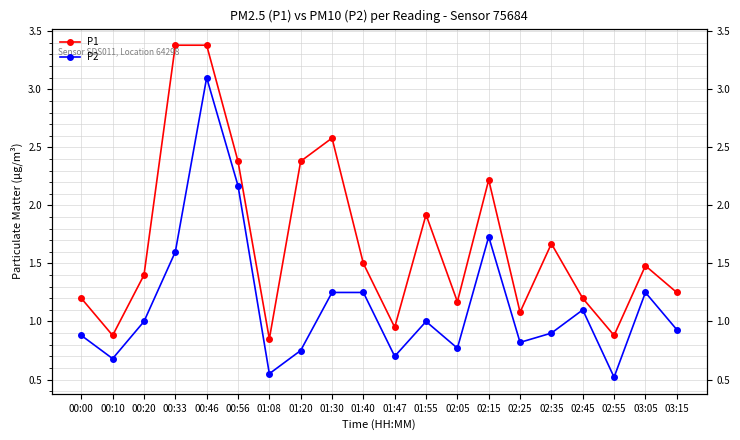

Rank the categories by P1 value from lowest to highest.

01:08, 00:10, 02:55, 01:47, 02:25, 02:05, 00:00, 02:45, 03:15, 00:20, 03:05, 01:40, 02:35, 01:55, 02:15, 00:56, 01:20, 01:30, 00:33, 00:46